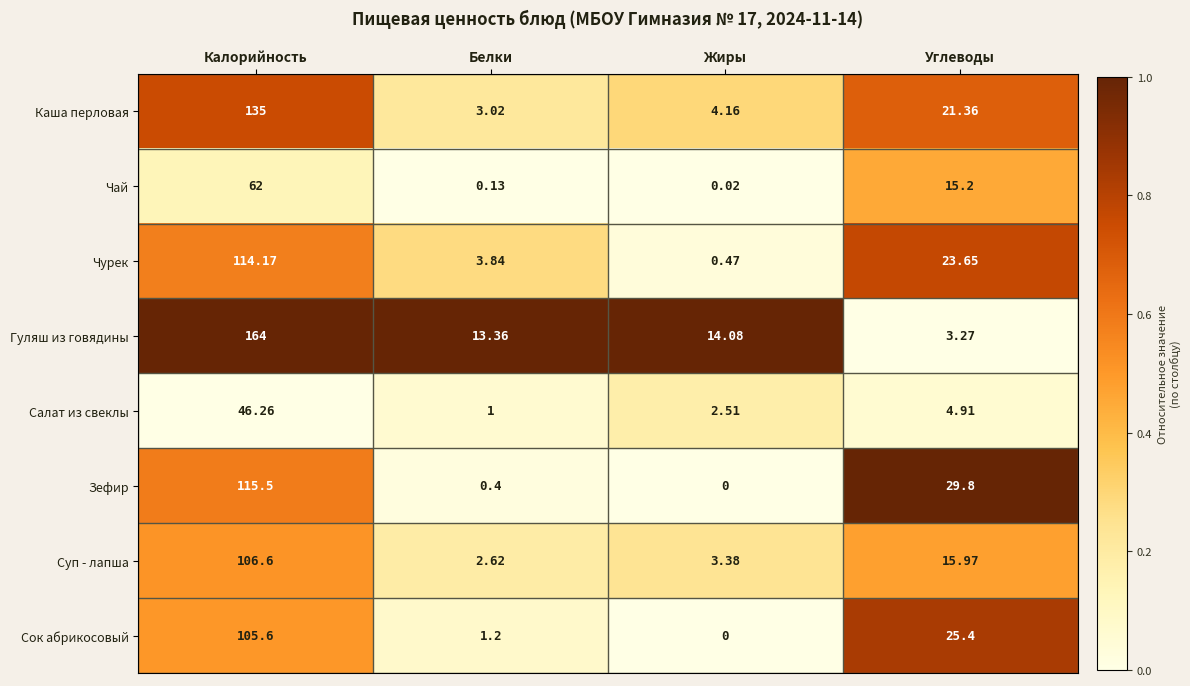

What is the difference between the highest and lowest values at Калорийность?

117.7